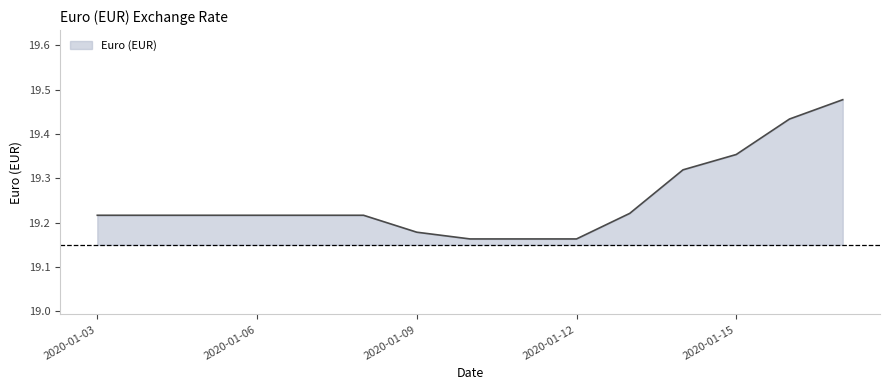

What is the difference between the maximum and minimum values?

0.3